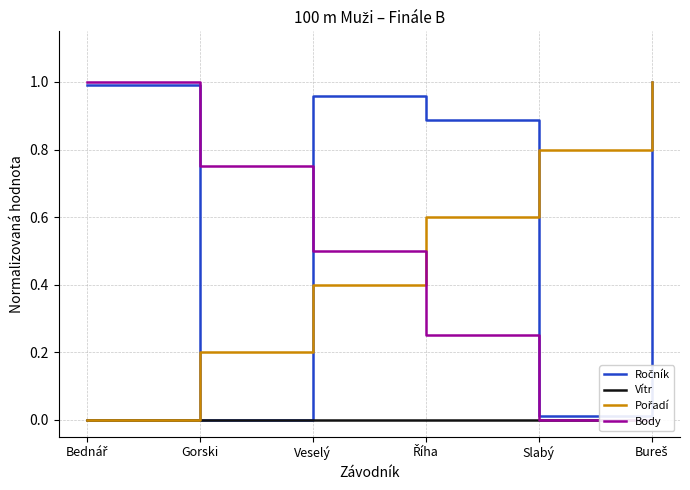

Which series has the largest total across all categories?

Ročník